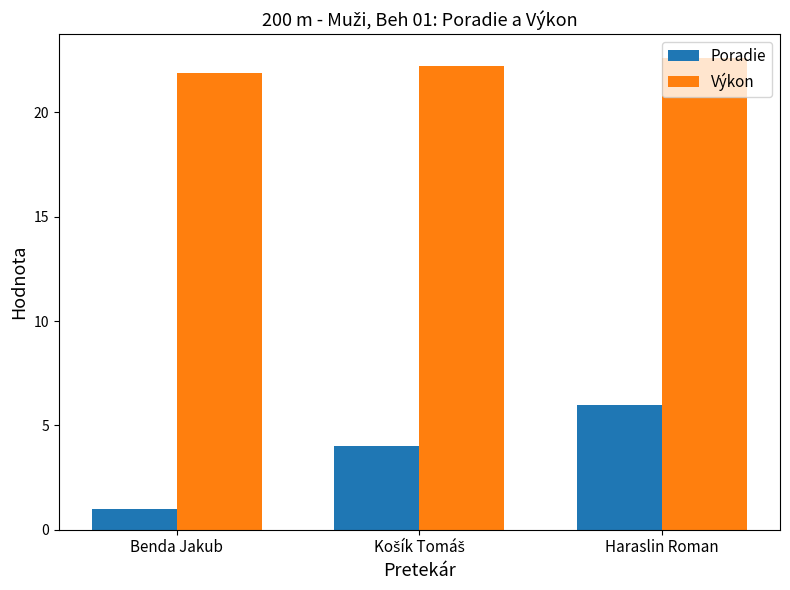

What value does the Poradie series have at Benda Jakub?

1.0